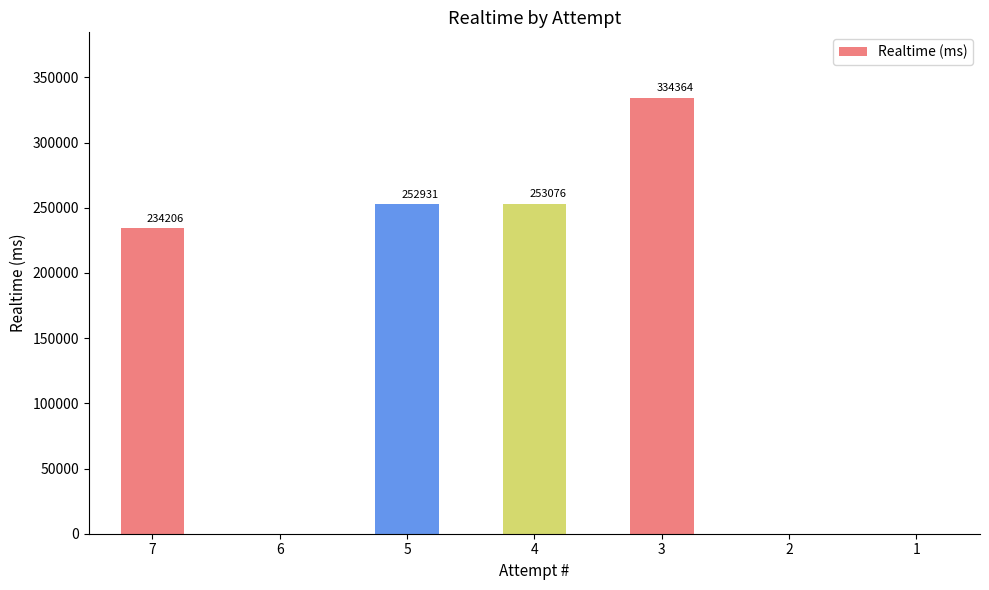

Read the value at 3.

334364